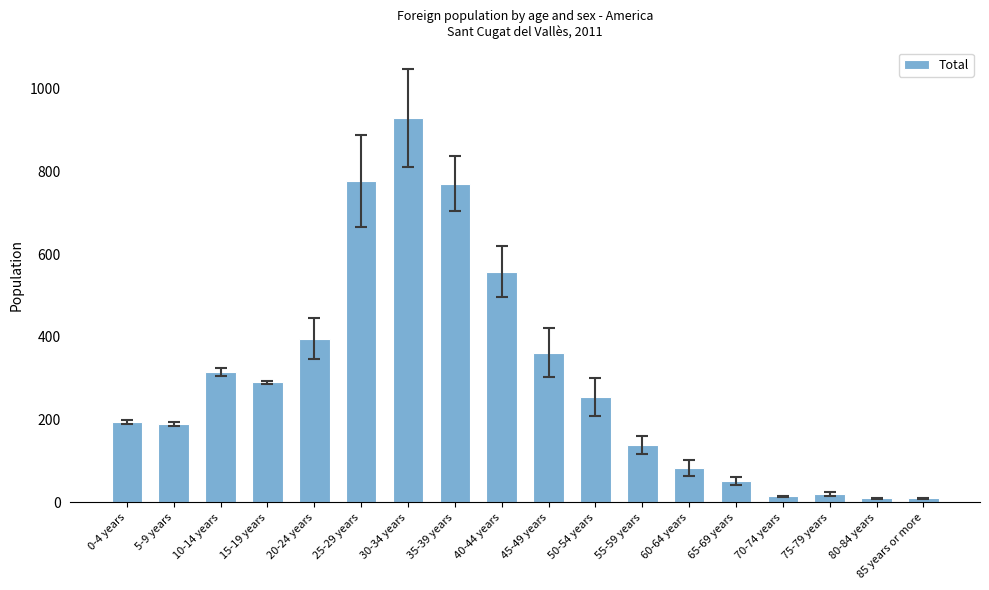

What position from the left is 85 years or more?

18